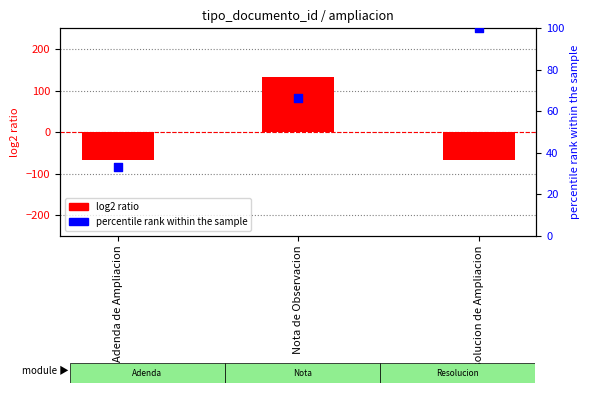

Which series contains the lowest Y value?

tipo_documento_id